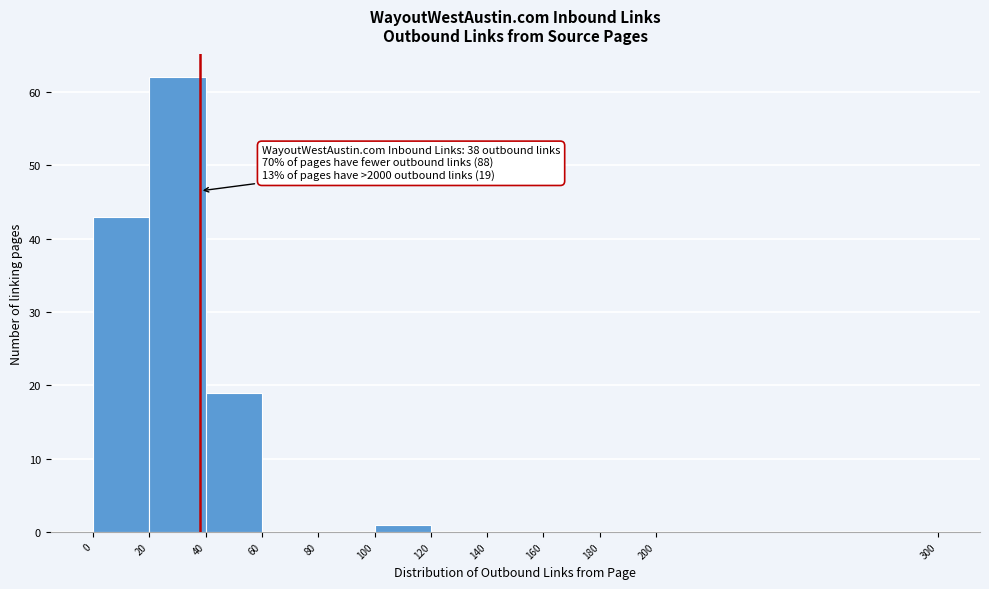

Which range on the x-axis has the tallest bar?

20 to 40